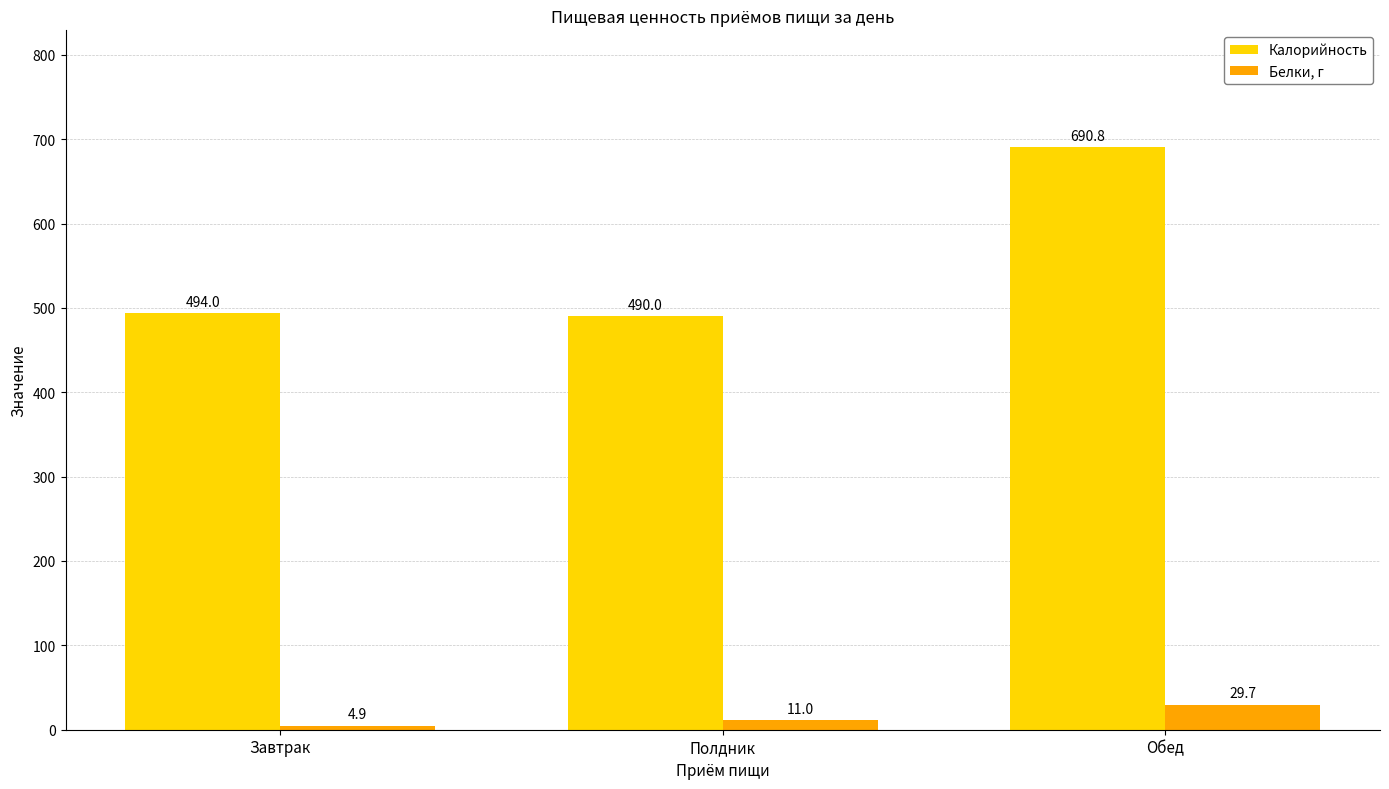

Rank the series at Завтрак from lowest to highest value.

Белки, г, Калорийность